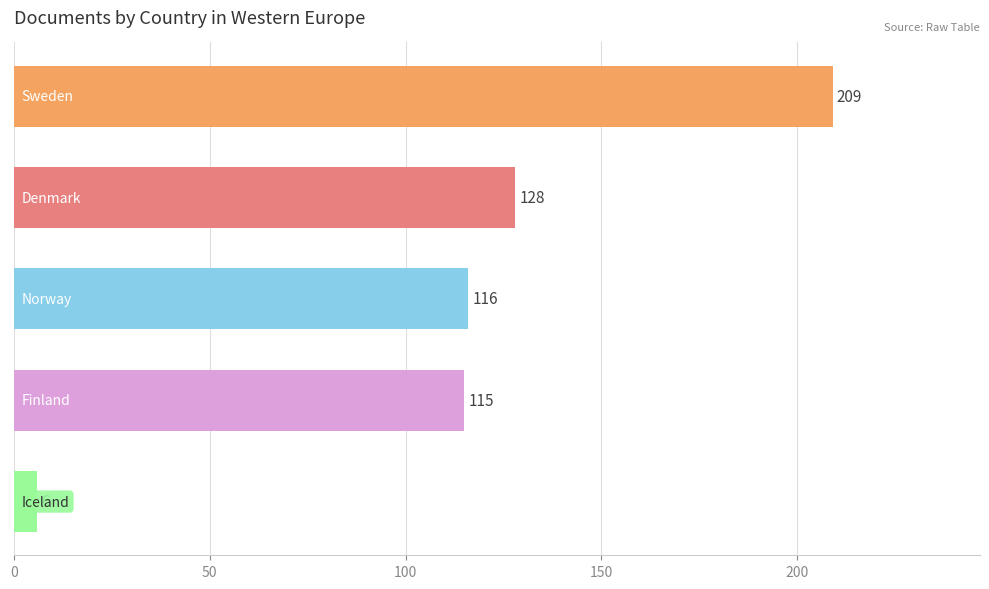

What is the sum of all values?

574